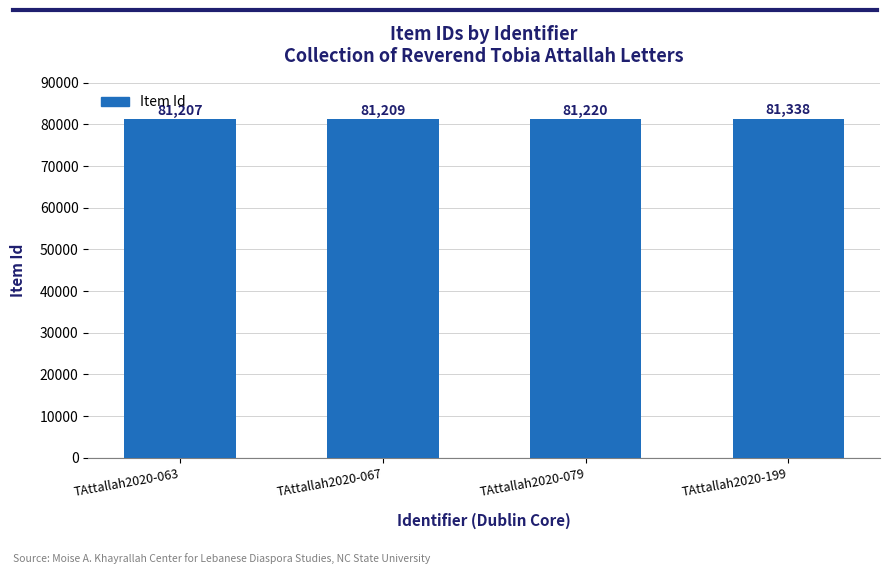

Between TAttallah2020-063 and TAttallah2020-199, which is larger?

TAttallah2020-199